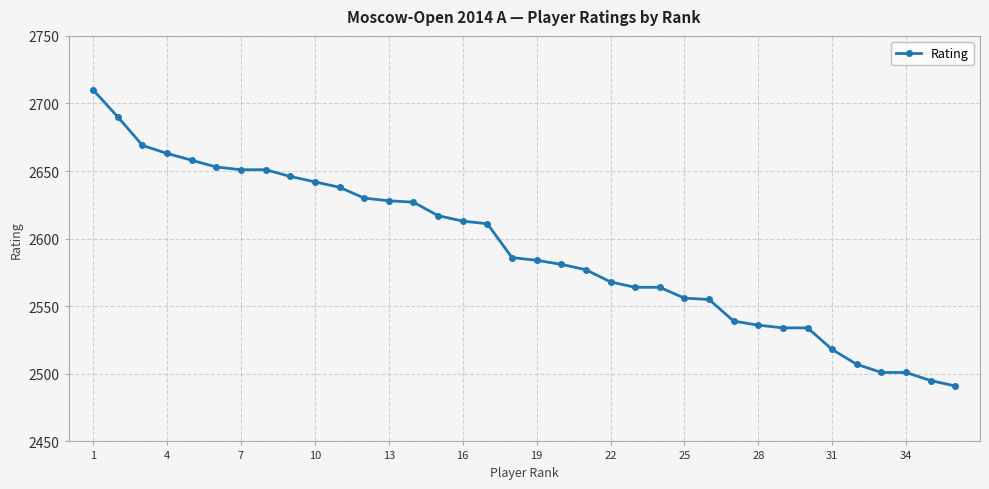

What is the maximum value shown in the chart?

2710